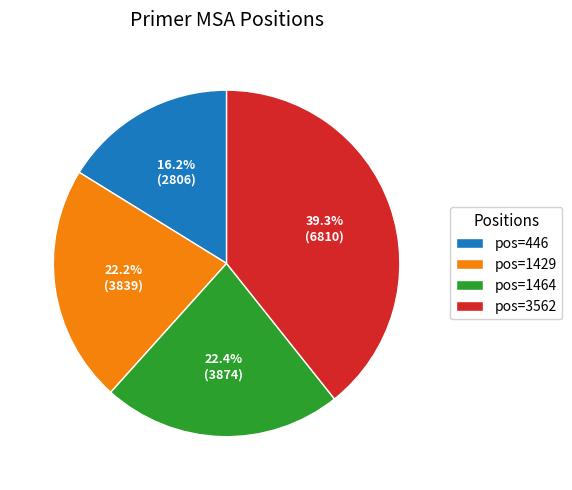

Between pos=446 and pos=1429, which is larger?

pos=1429